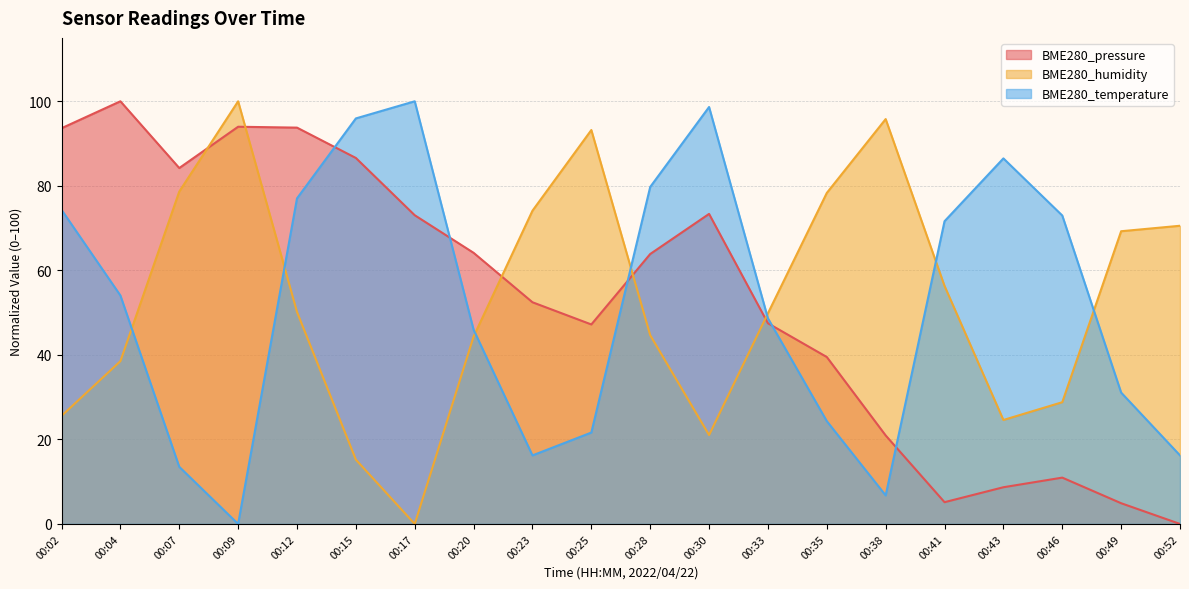

Rank the series by their average value, from lowest to highest.

BME280_temperature, BME280_humidity, BME280_pressure